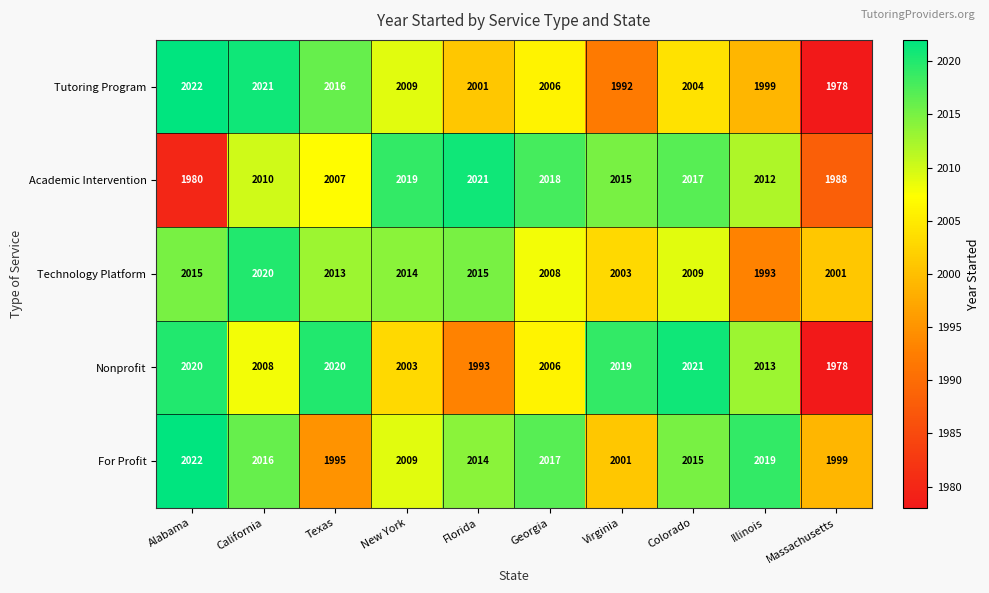

The value of Nonprofit at Georgia is 3084. True or false?

False